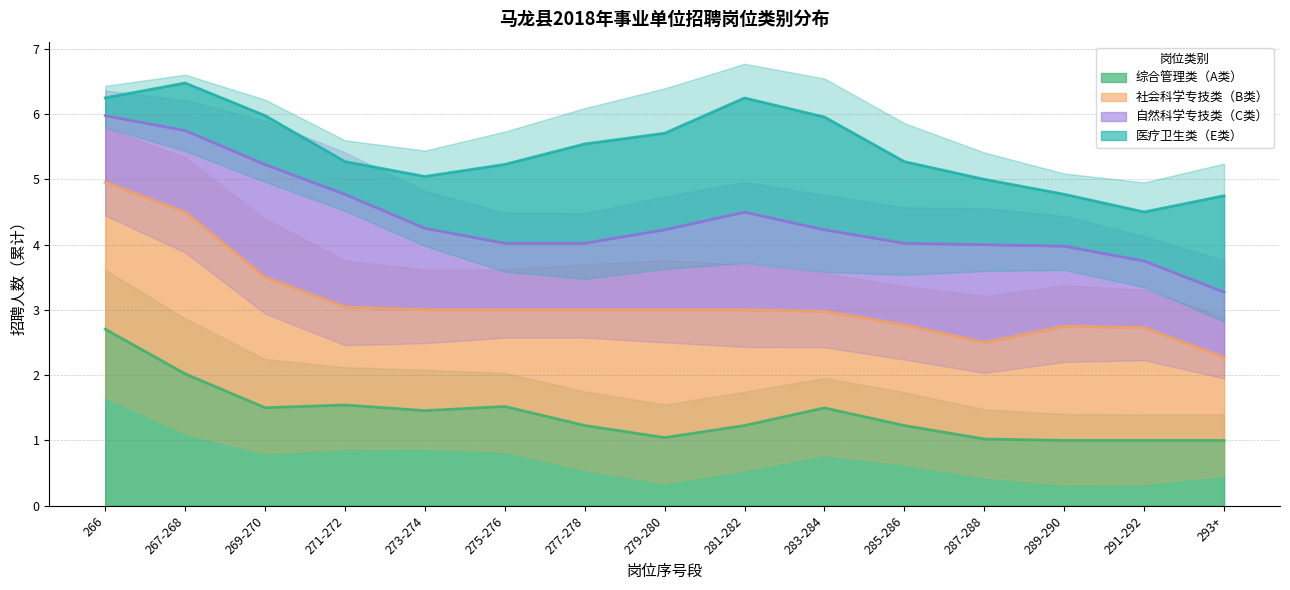

Which category has the highest value in the 综合管理类（A类） series?

266